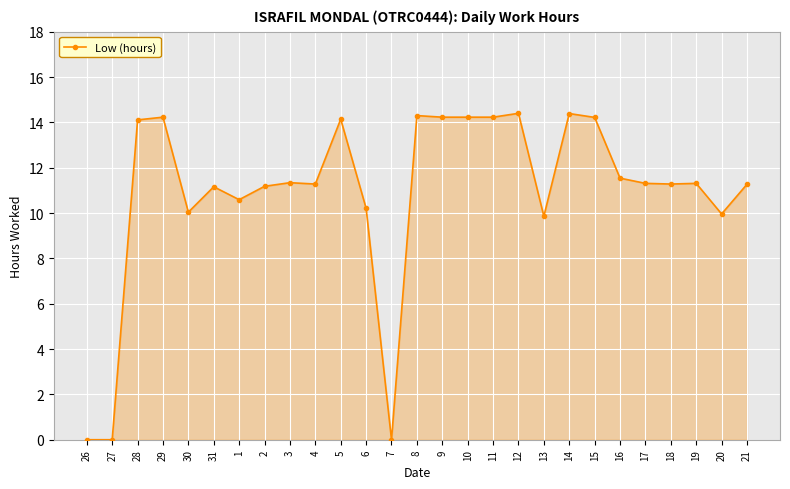

What is the average value?

10.9